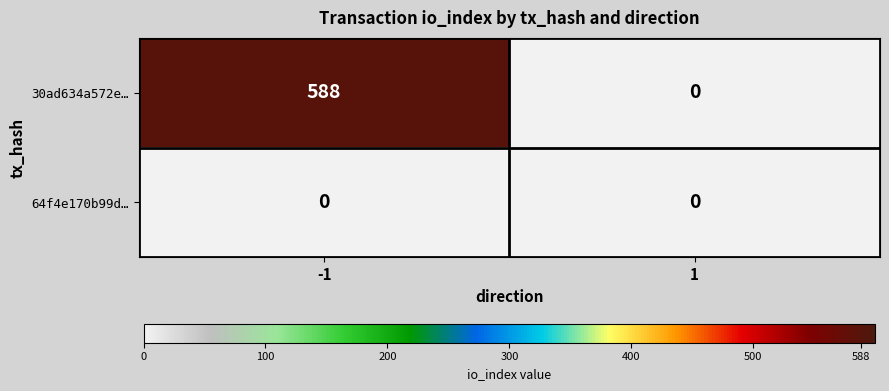

Which series has the largest total across all categories?

30ad634a572e…